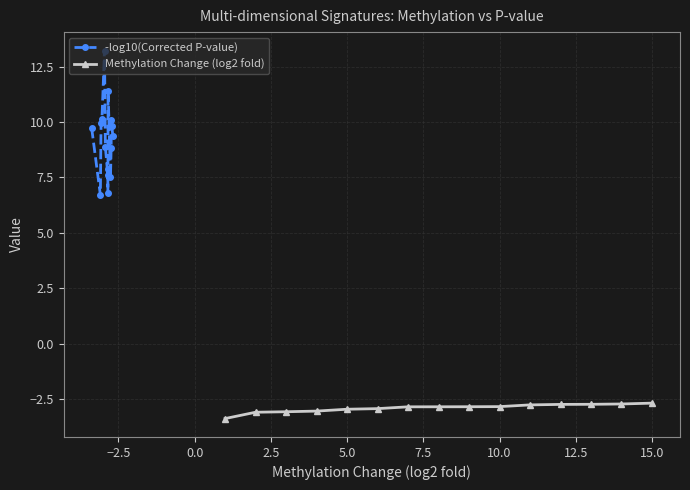

True or false: Methylation Change (log2 fold) has a value of -1.0 at 15.0.

False